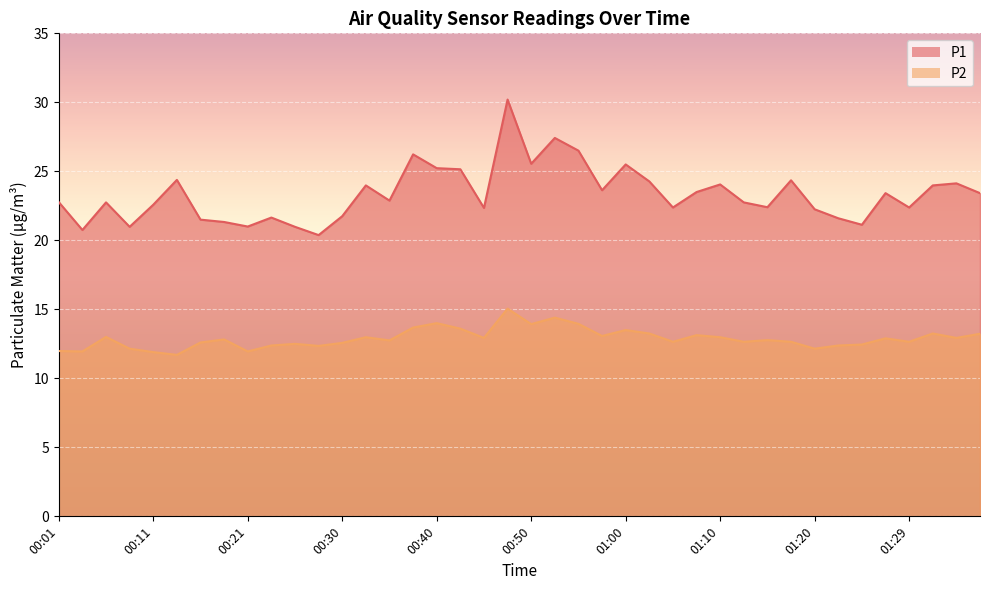

True or false: P1 and P2 intersect in this chart.

False